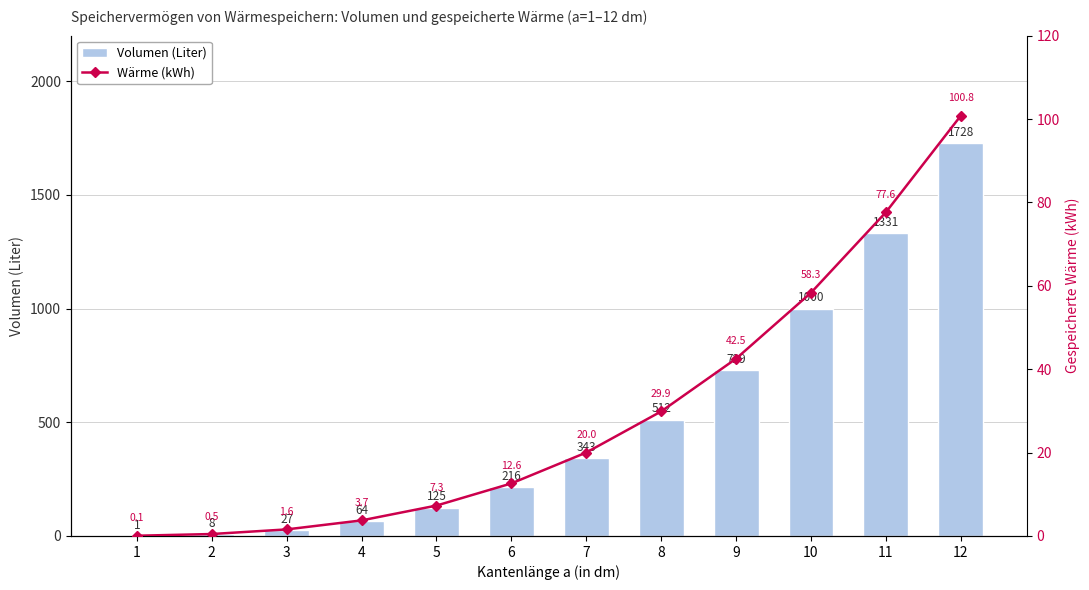

At which label does Wärme (kWh) reach its peak?

12